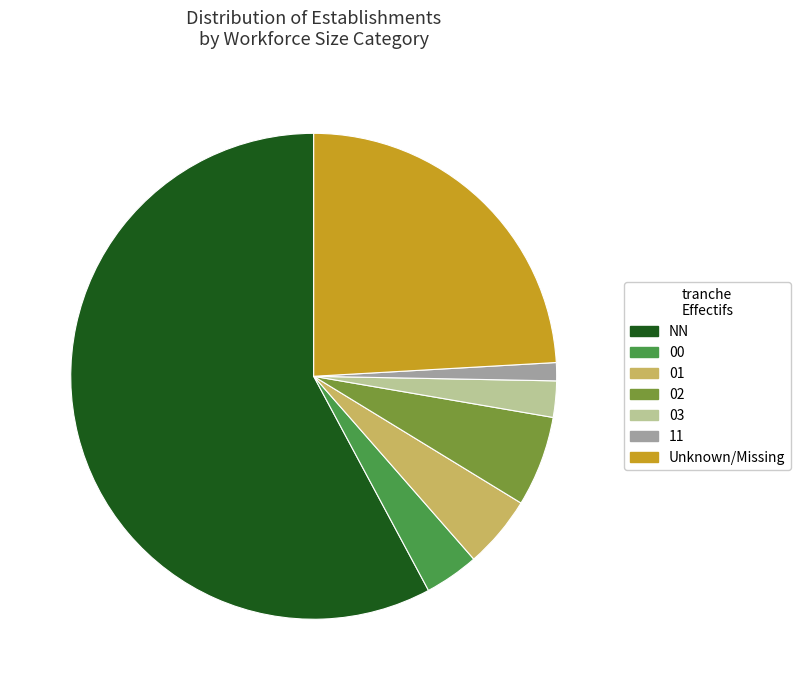

Is 11 the majority of the pie?

No